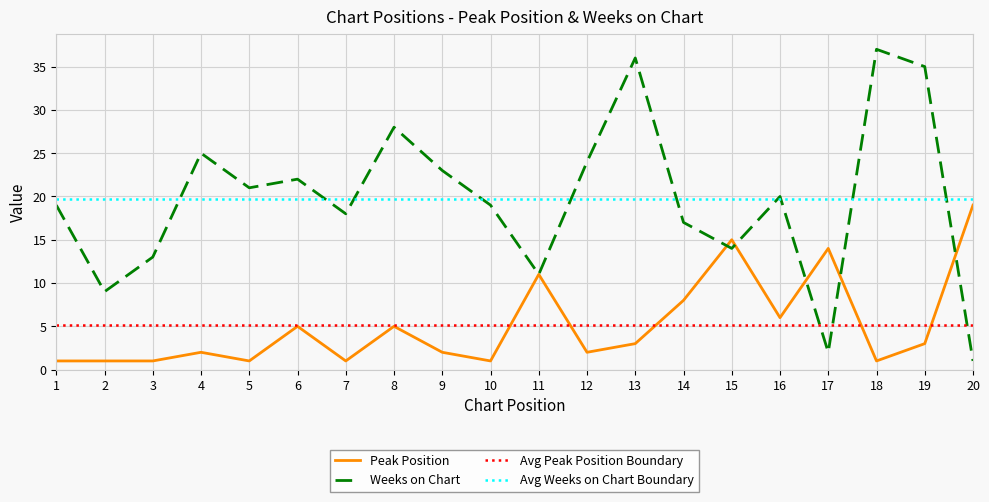

Which series ends up on top after the final intersection of Peak Position and Weeks on Chart?

Peak Position